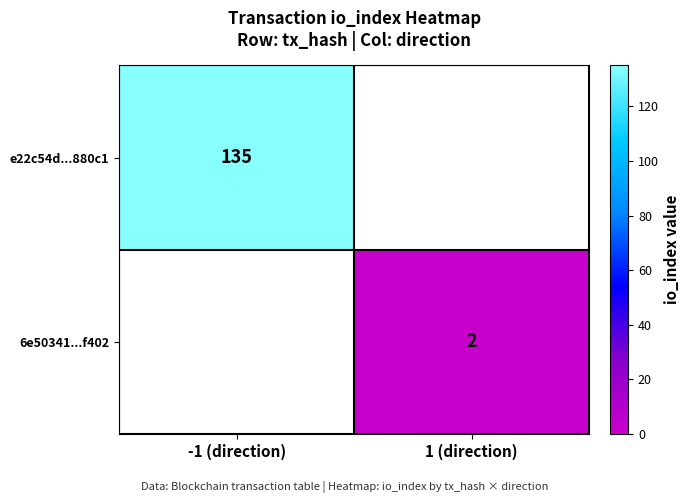

Is the value of 6e50341...f402 at 1 (direction) greater than the value of e22c54d...880c1 at -1 (direction)?

No